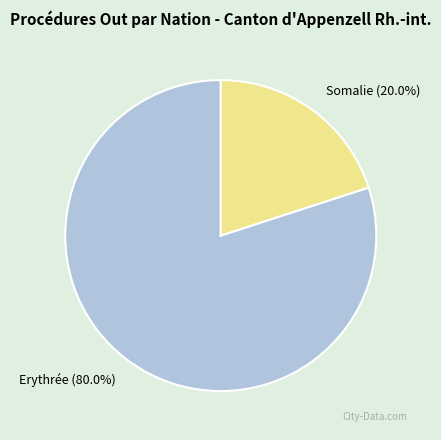

Combined, what portion of the pie is Erythrée and Somalie?

100.0%